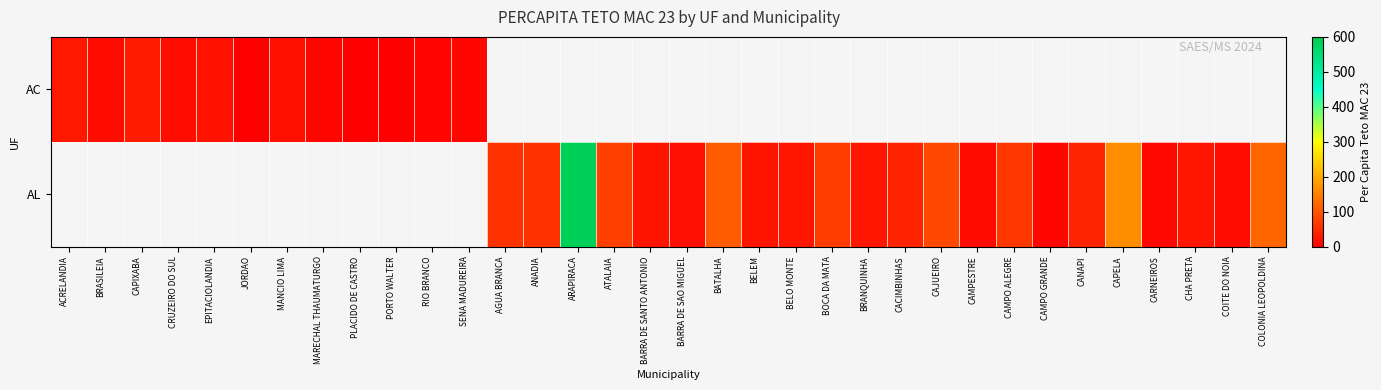

At which label does AL first exceed 14?

AGUA BRANCA